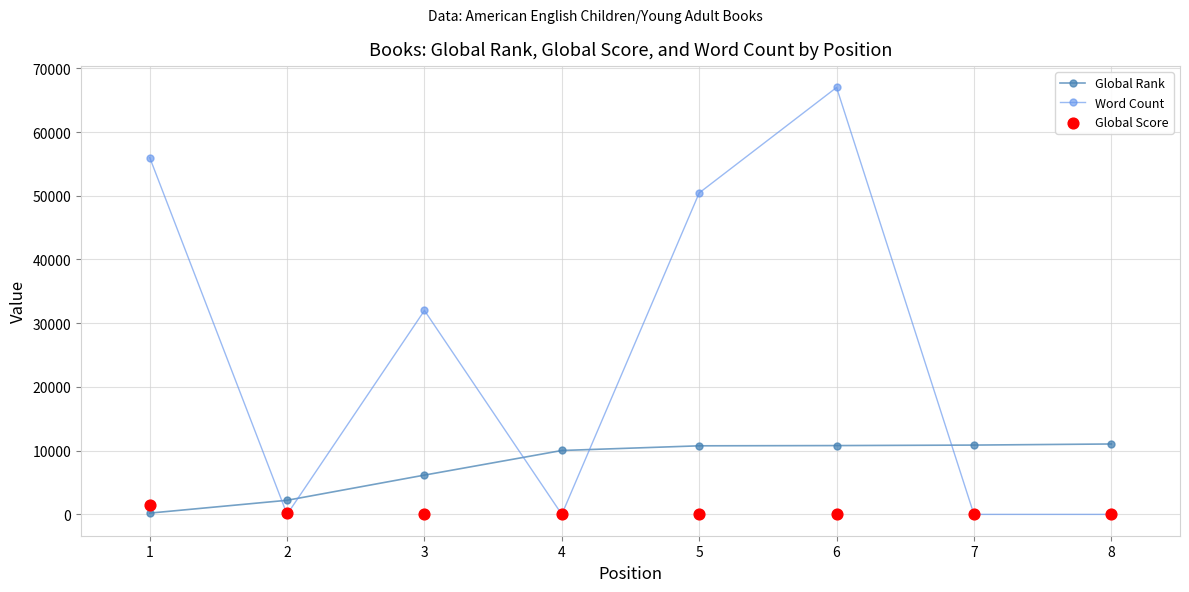

What is the total value across all series at 4?

10046